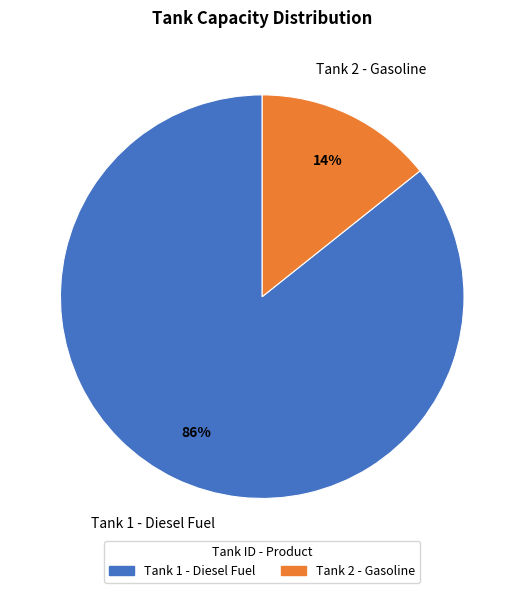

Count the number of slices in the pie.

2